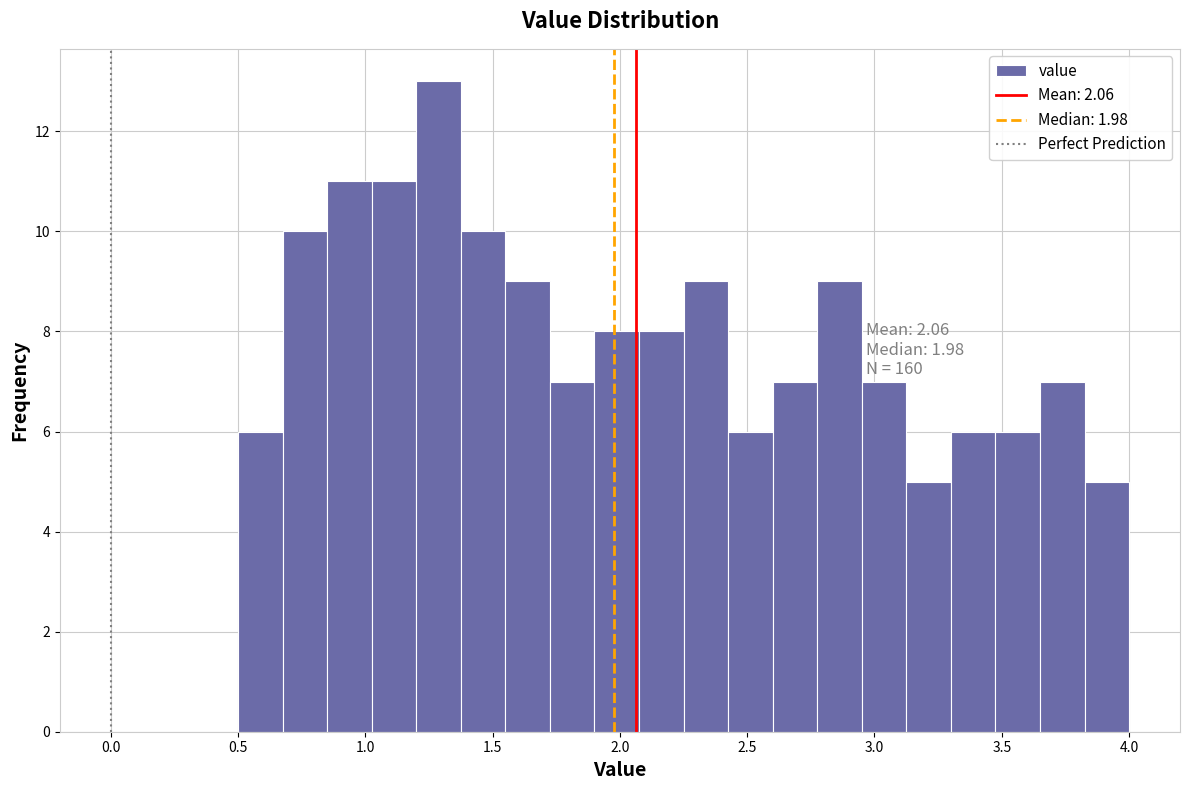

Read against the x-axis, roughly where is the centre of the tallest bar?

1.30